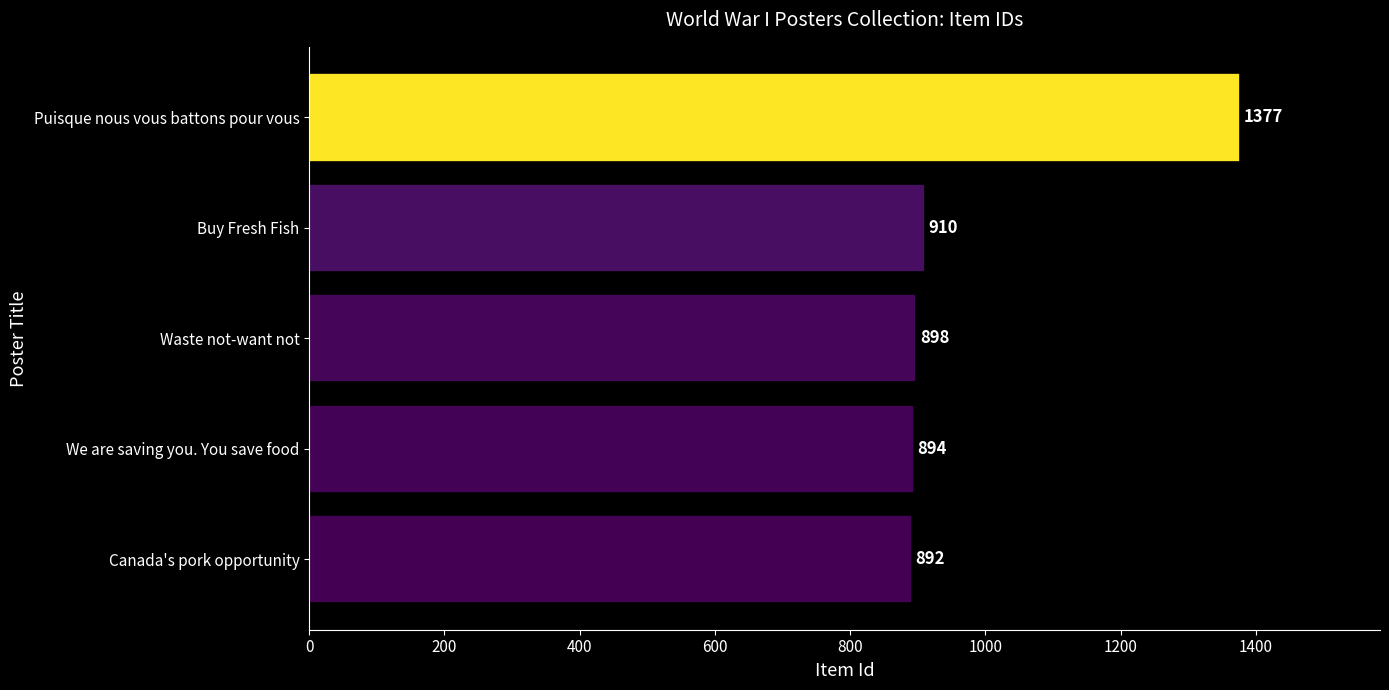

Rank the categories by value from lowest to highest.

Canada's pork opportunity, We are saving you. You save food, Waste not-want not, Buy Fresh Fish, Puisque nous vous battons pour vous